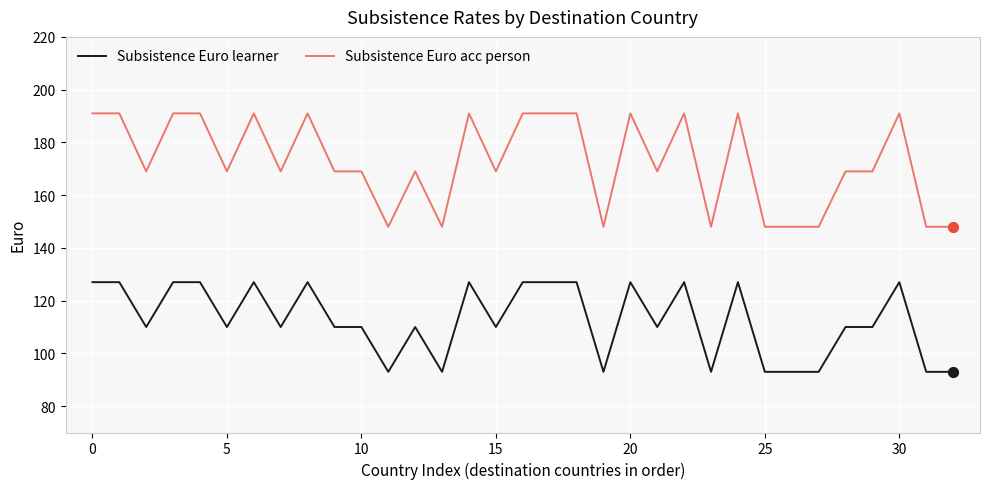

At how many categories does at least one series exceed 135?

33